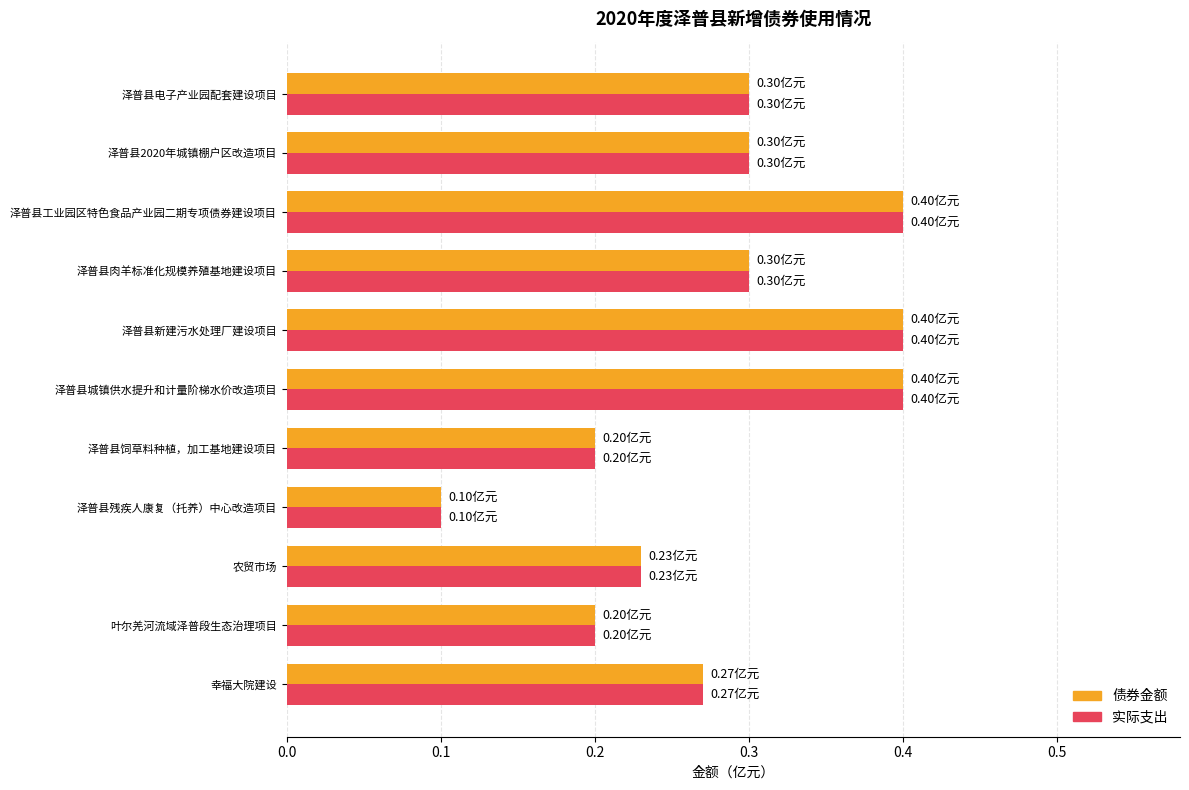

What is the sum of the 债券金额 values at 泽普县饲草料种植，加工基地建设项目 and 农贸市场?

0.4